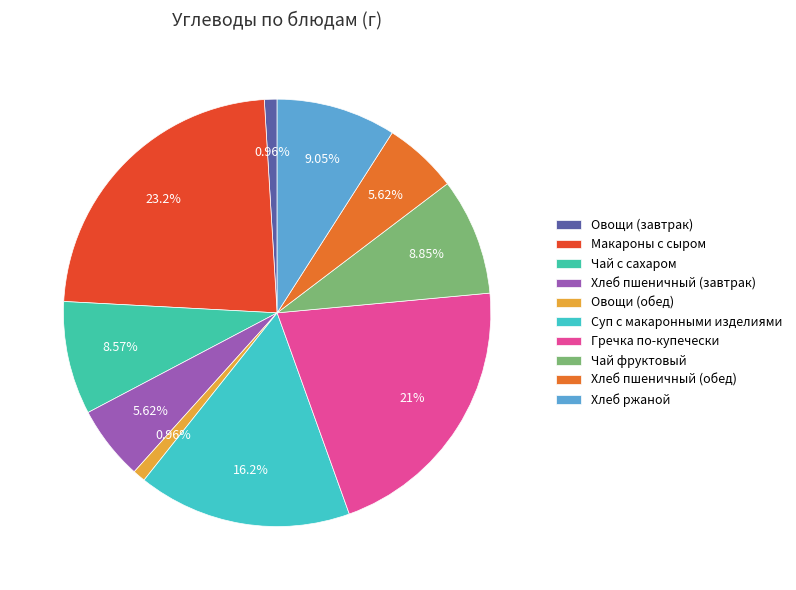

Combined, what portion of the pie is Макароны с сыром and Чай с сахаром?

31.8%